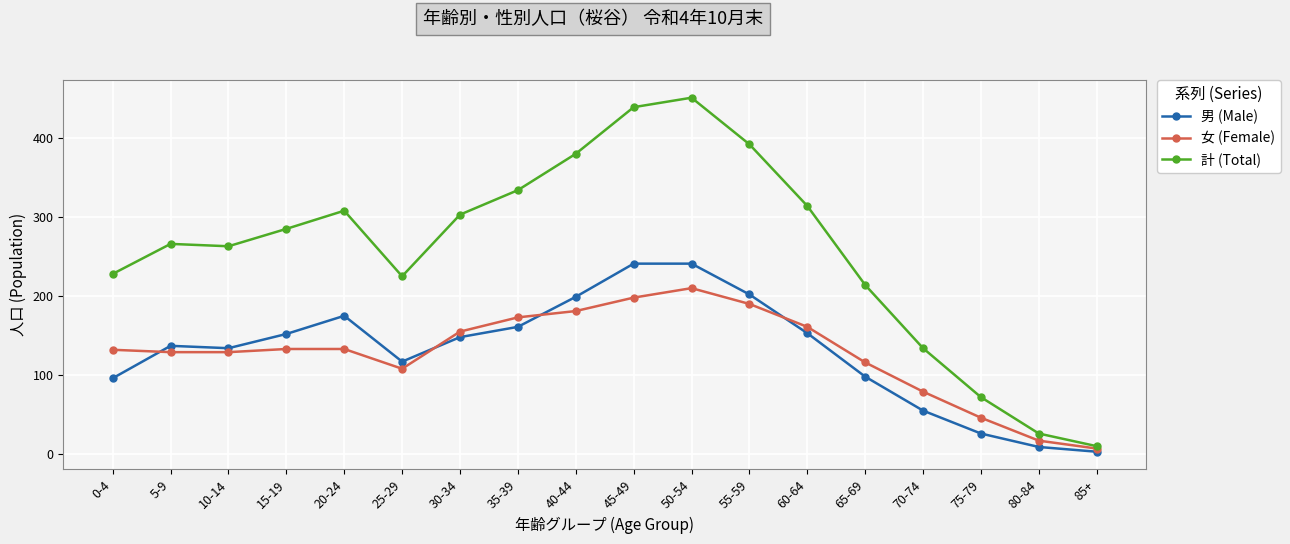

Rank the series by their maximum value, from highest to lowest.

計 (Total), 男 (Male), 女 (Female)